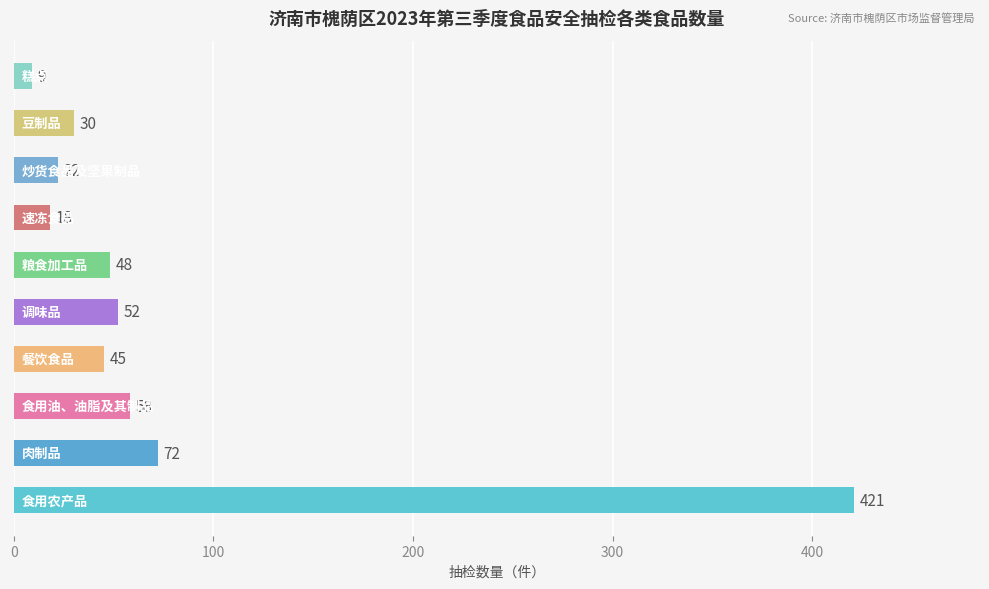

How many categories are shown in the chart?

10